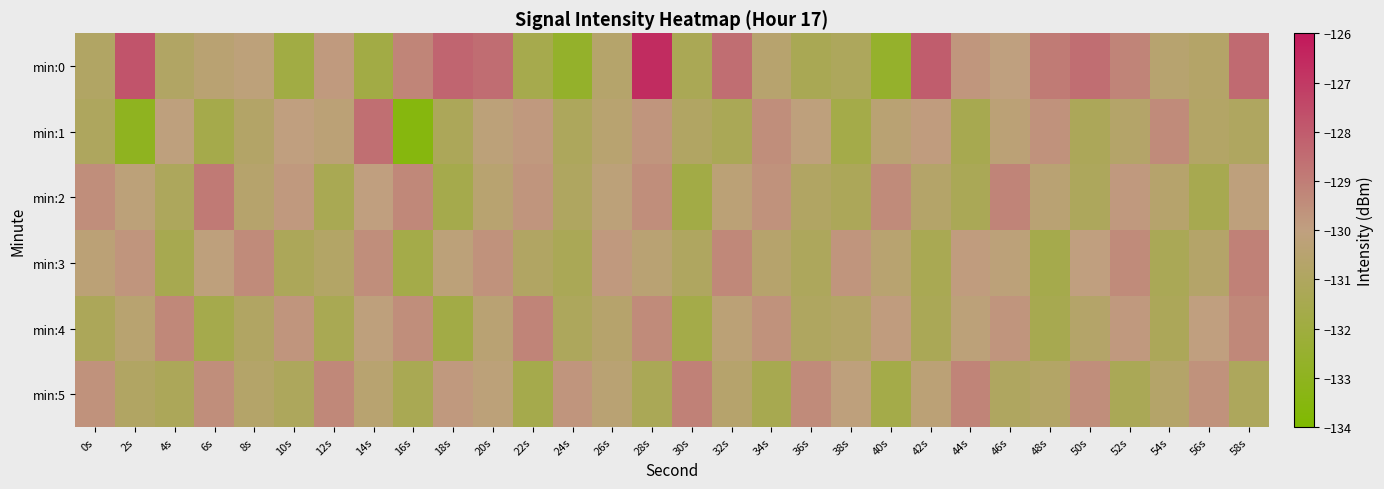

Which has a higher value, 12s or 56s?

12s